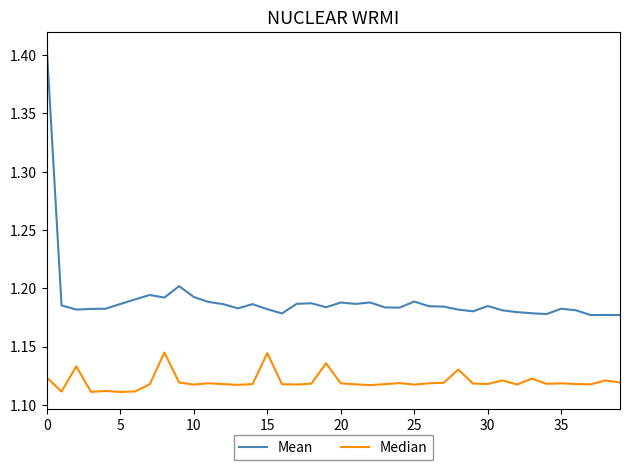

Count the number of data series in this chart.

2